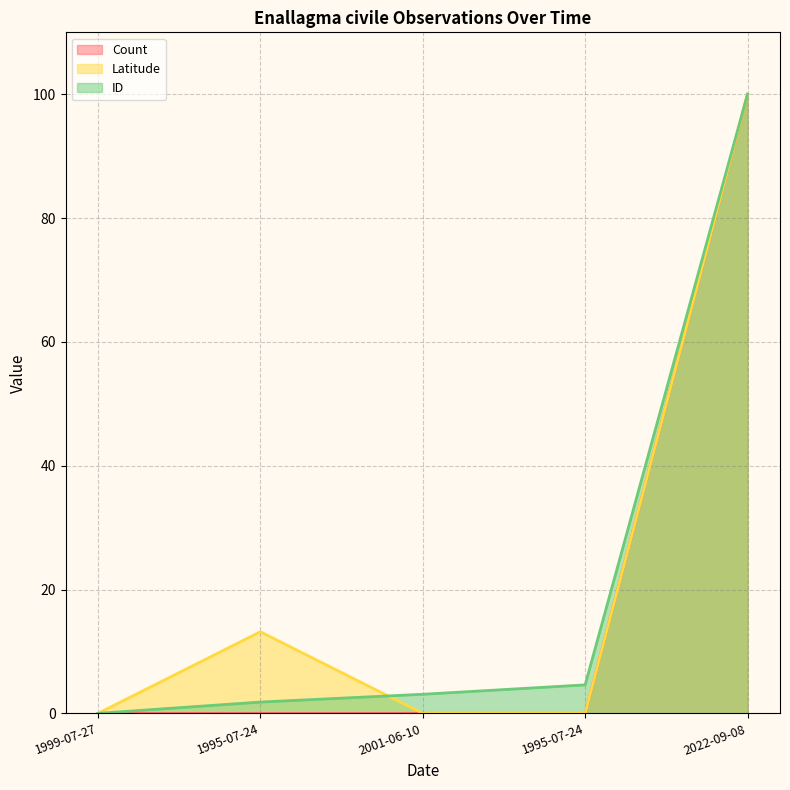

True or false: ID has more than 1 interior local peaks.

False